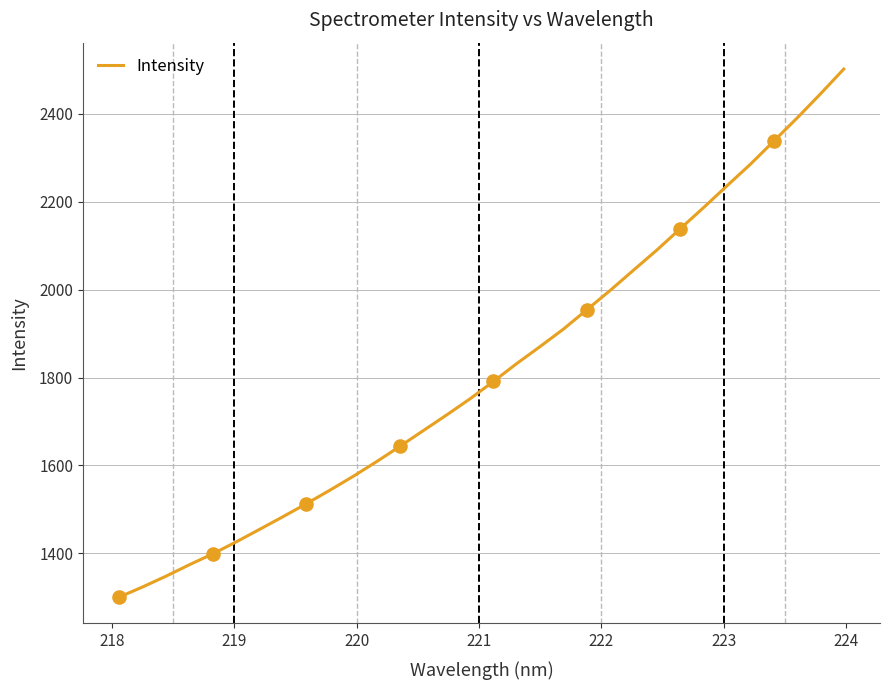

What is the smallest value displayed?

1300.7